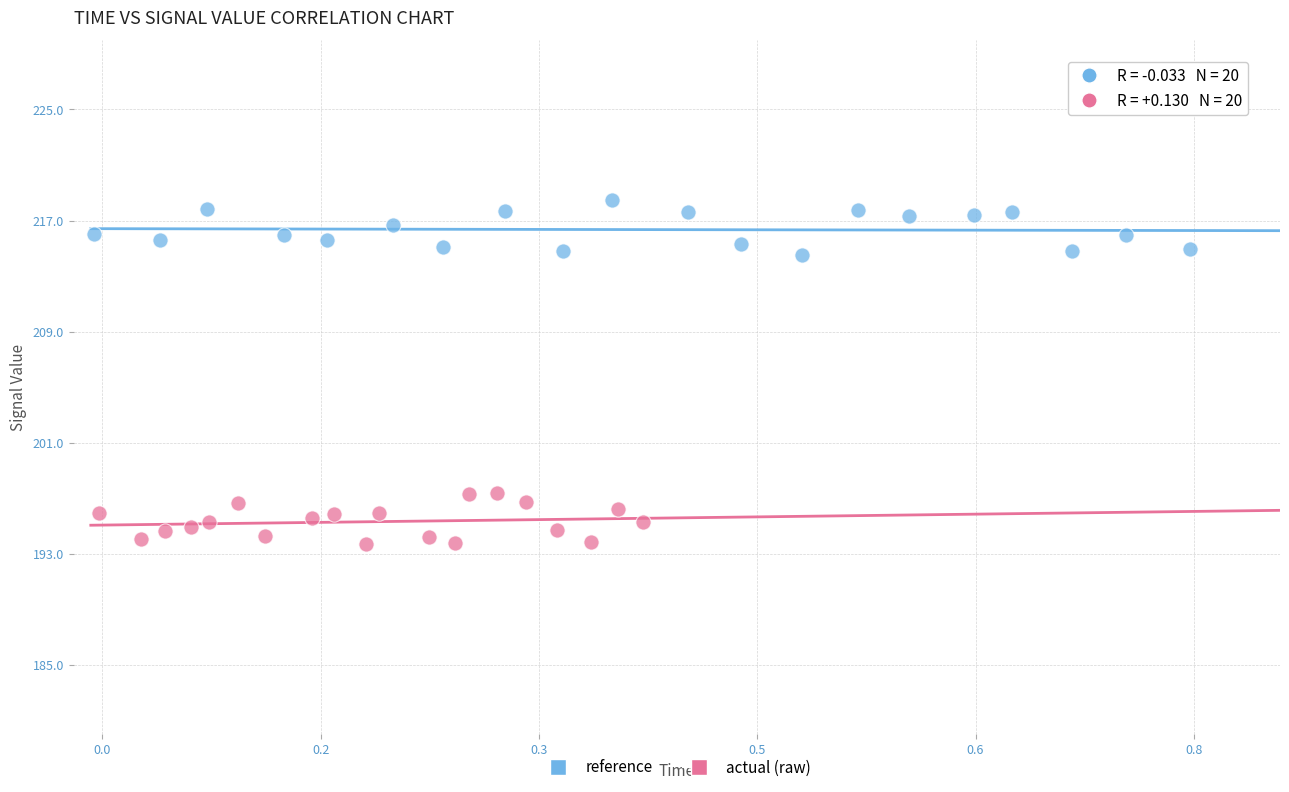

Which series contains the highest Y value?

reference